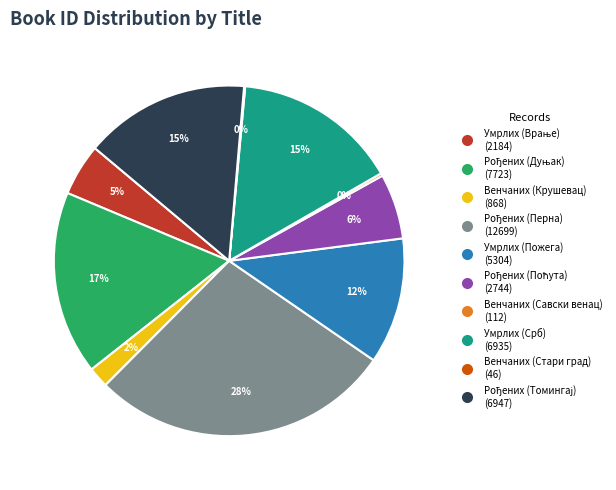

To the nearest percent, what is the average slice percentage?

10%